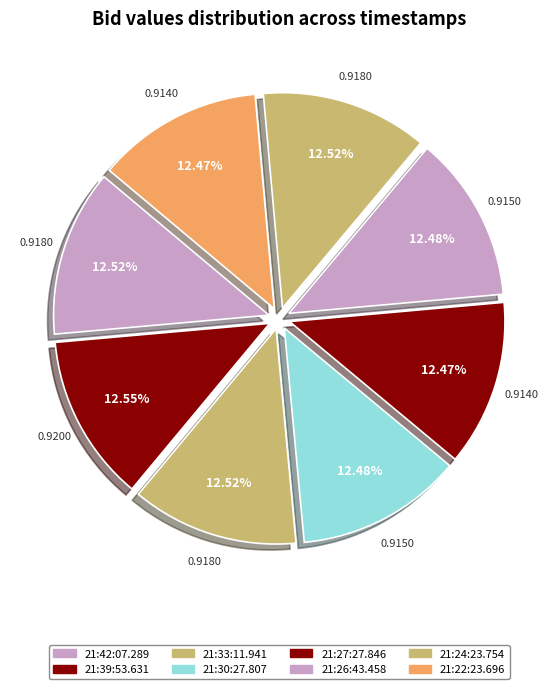

How many slices are in this pie chart?

8